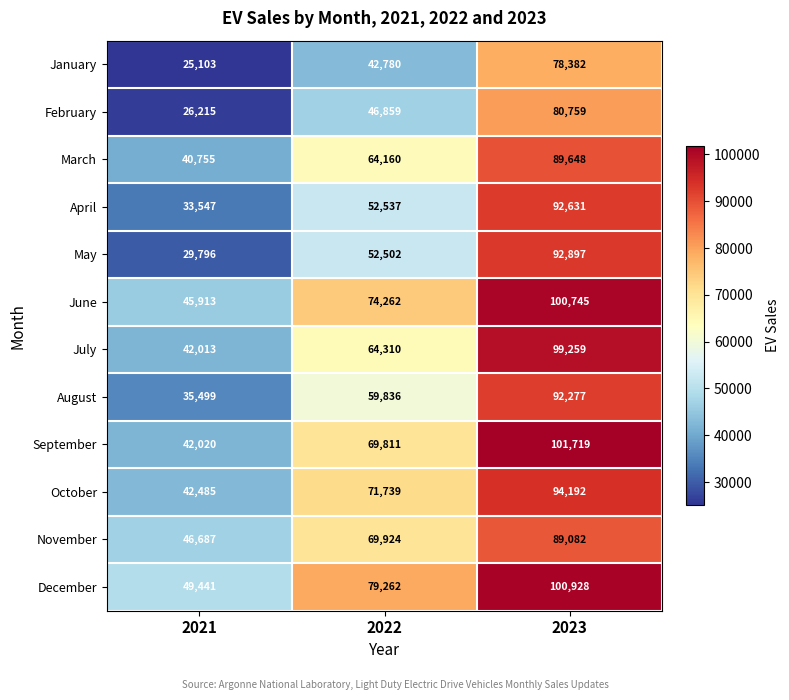

True or false: August has a value of 60263 at 2021.

False